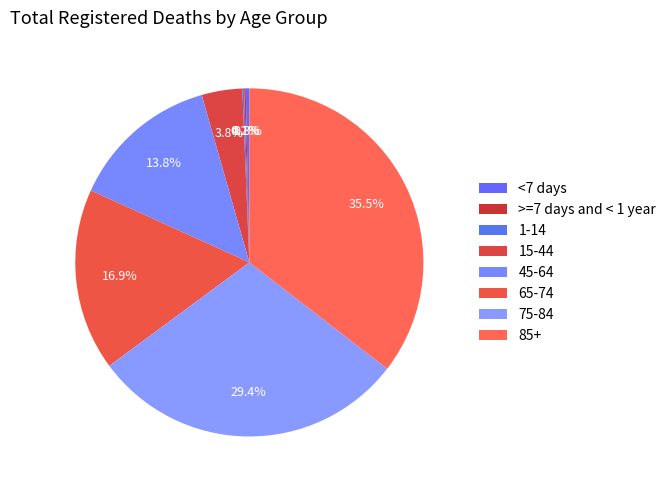

Does >=7 days and < 1 year account for over 50% of the chart?

No